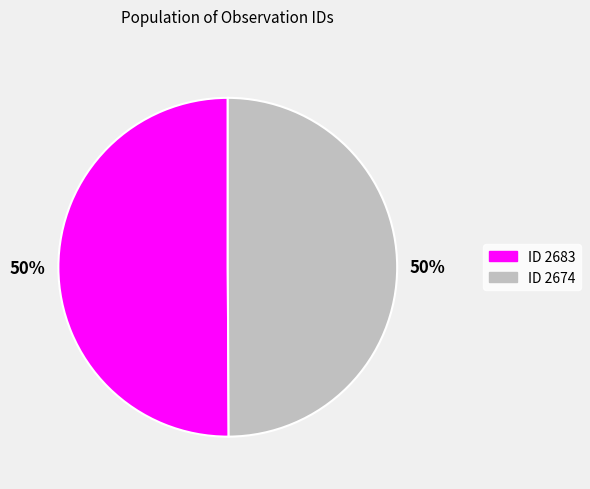

To the nearest percent, what percentage of the pie is ID 2674?

50%